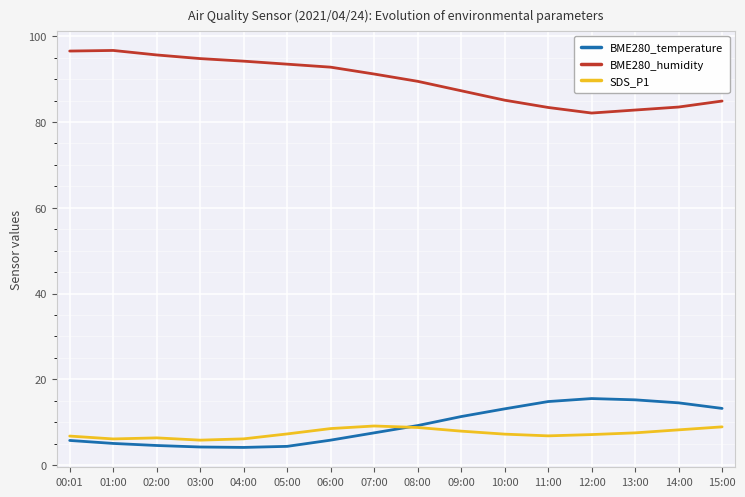

What is the maximum value for BME280_humidity?

96.7